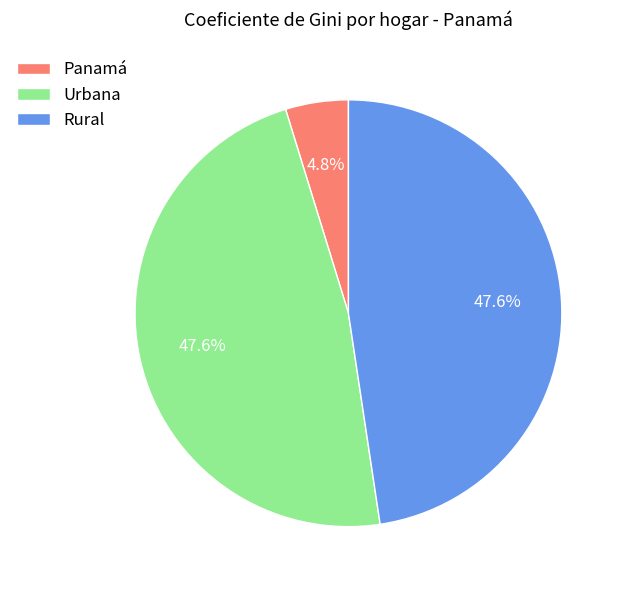

To the nearest percent, what portion does Panamá represent?

5%